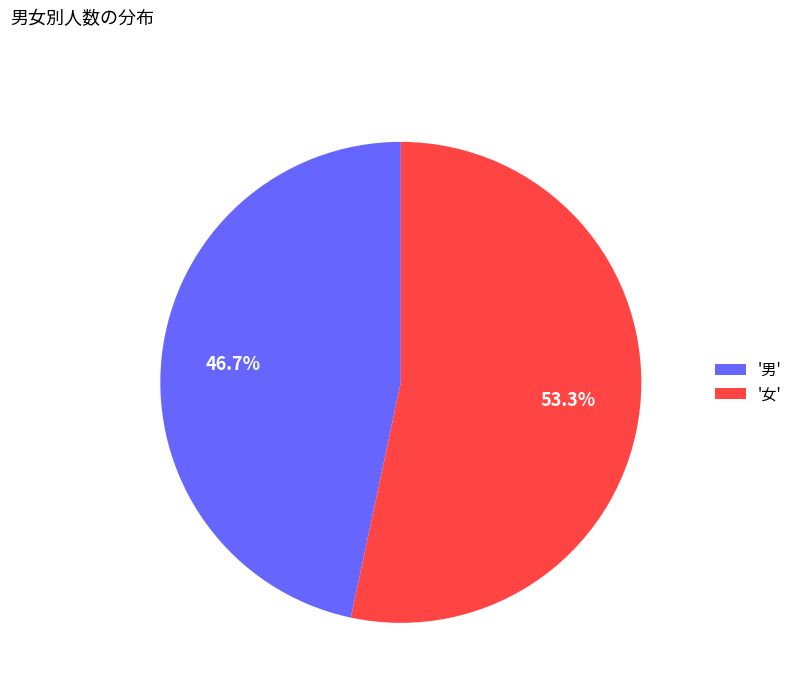

Count the number of slices in the pie.

2